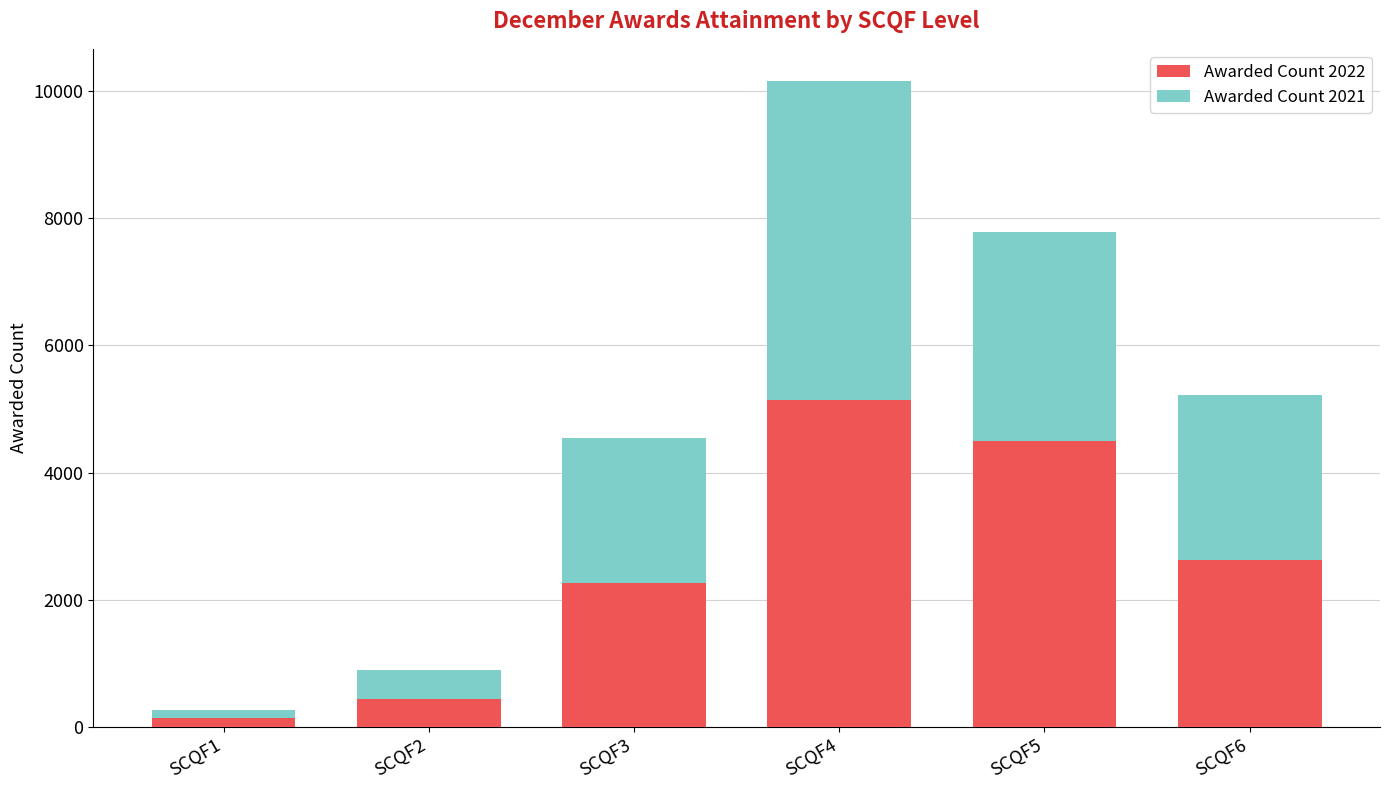

Which category has the lowest value in the Awarded Count 2022 series?

SCQF1